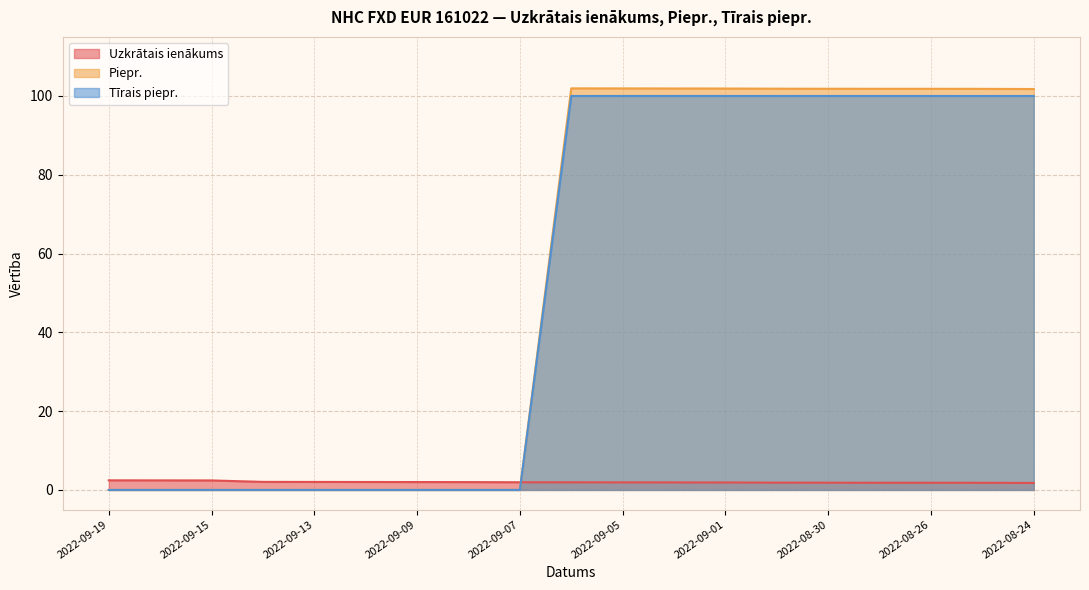

Reading left to right, list all the values displayed in this chart.

Uzkrātais ienākums: 2022-09-19=2.4	2022-09-16=2.4	2022-09-15=2.4	2022-09-14=2.0	2022-09-13=2.0	2022-09-12=2.0	2022-09-09=2.0	2022-09-08=2.0	2022-09-07=1.9	2022-09-06=1.9	2022-09-05=1.9	2022-09-02=1.9	2022-09-01=1.9	2022-08-31=1.9	2022-08-30=1.8	2022-08-29=1.8	2022-08-26=1.8	2022-08-25=1.8	2022-08-24=1.8
Piepr.: 2022-09-19=0.0	2022-09-16=0.0	2022-09-15=0.0	2022-09-14=0.0	2022-09-13=0.0	2022-09-12=0.0	2022-09-09=0.0	2022-09-08=0.0	2022-09-07=0.0	2022-09-06=101.9	2022-09-05=101.9	2022-09-02=101.9	2022-09-01=101.9	2022-08-31=101.9	2022-08-30=101.8	2022-08-29=101.8	2022-08-26=101.8	2022-08-25=101.8	2022-08-24=101.8
Tīrais piepr.: 2022-09-19=0.0	2022-09-16=0.0	2022-09-15=0.0	2022-09-14=0.0	2022-09-13=0.0	2022-09-12=0.0	2022-09-09=0.0	2022-09-08=0.0	2022-09-07=0.0	2022-09-06=100.0	2022-09-05=100.0	2022-09-02=100.0	2022-09-01=100.0	2022-08-31=100.0	2022-08-30=100.0	2022-08-29=100.0	2022-08-26=100.0	2022-08-25=100.0	2022-08-24=100.0